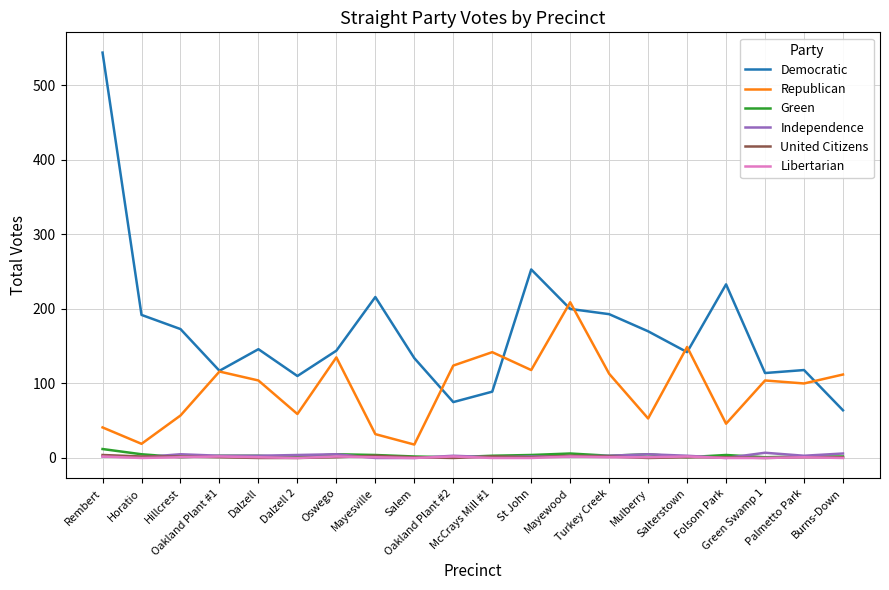

At which category is the sum across all series the highest?

Rembert